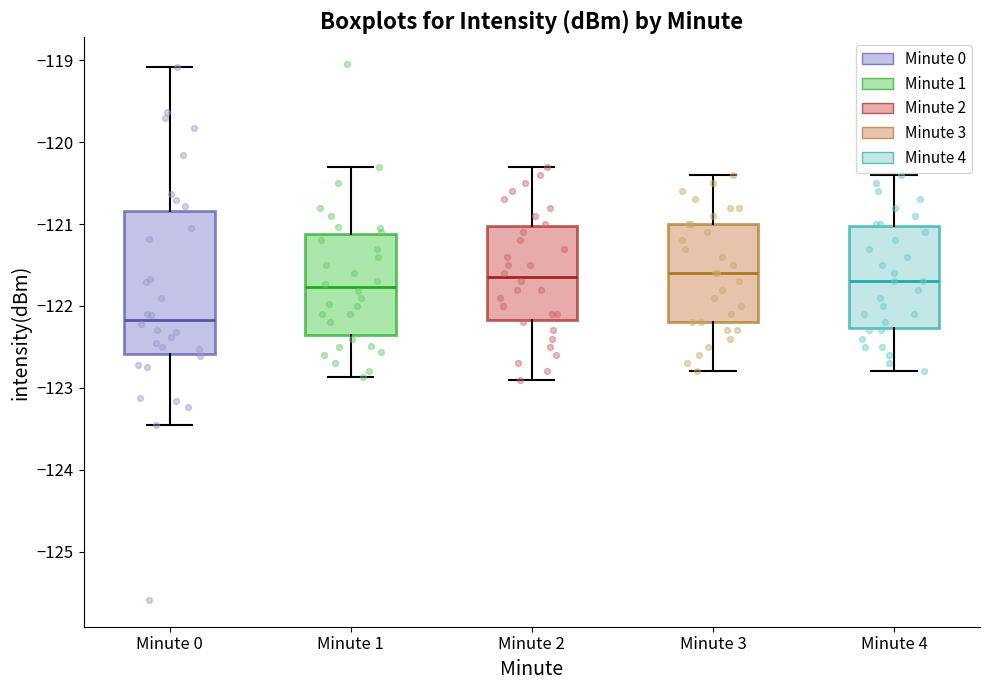

Reading left to right, read every box against the y-axis: the position of its median line, the range the box covers, and the ends of its whiskers. The values are not printed on the chart, so give them approximately, as read against the axis.

Minute 0: median -122.2, box -122.6 to -120.8, whiskers -123.5 to -119.1
Minute 1: median -121.8, box -122.3 to -121.1, whiskers -122.9 to -120.3
Minute 2: median -121.6, box -122.2 to -121.0, whiskers -122.9 to -120.3
Minute 3: median -121.6, box -122.2 to -121.0, whiskers -122.8 to -120.4
Minute 4: median -121.7, box -122.3 to -121.0, whiskers -122.8 to -120.4